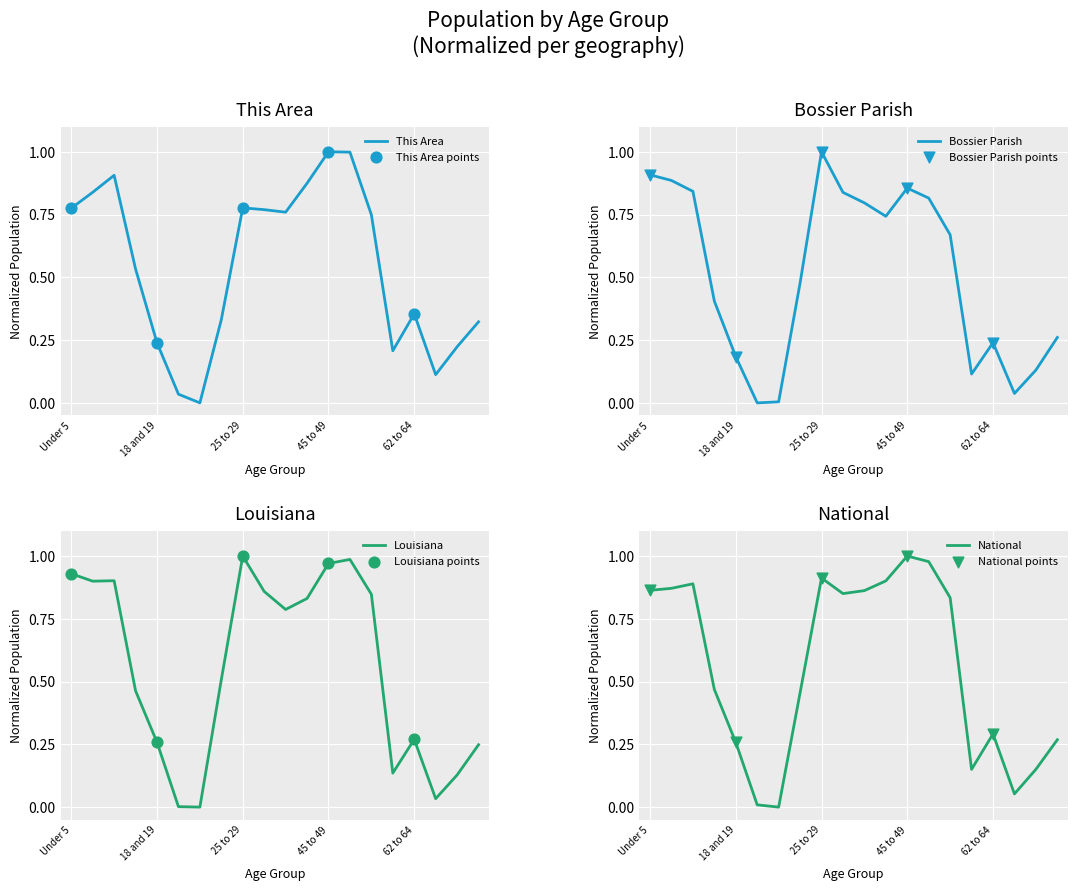

At how many categories does at least one series exceed 0?

20